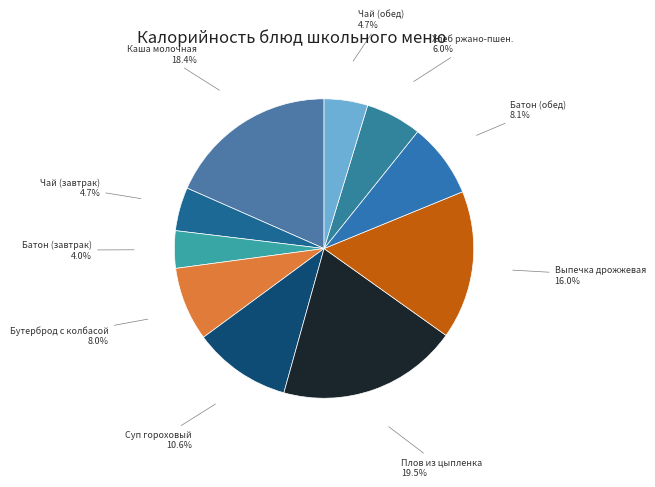

How many segments does this pie chart have?

10